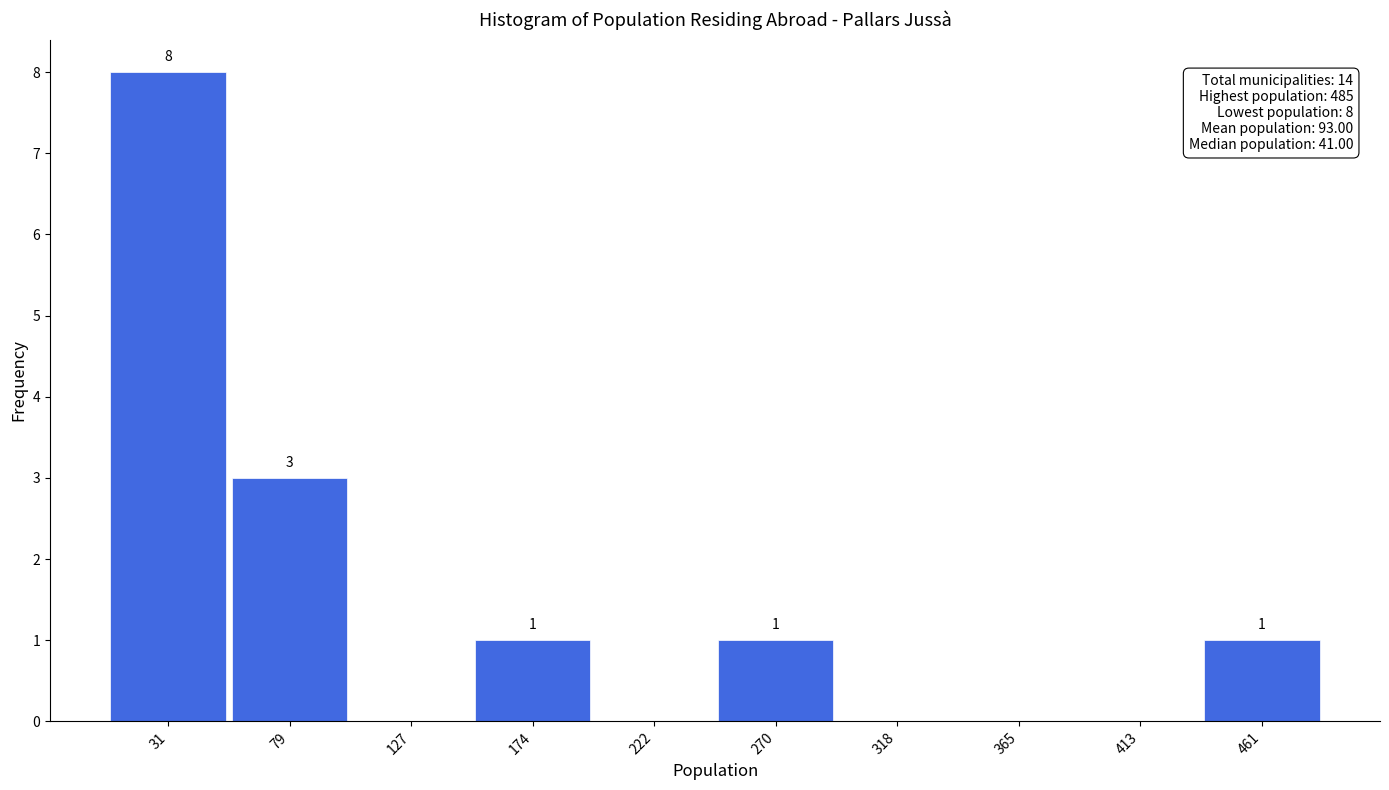

Over which range of the x-axis is the bar tallest?

10 to 55